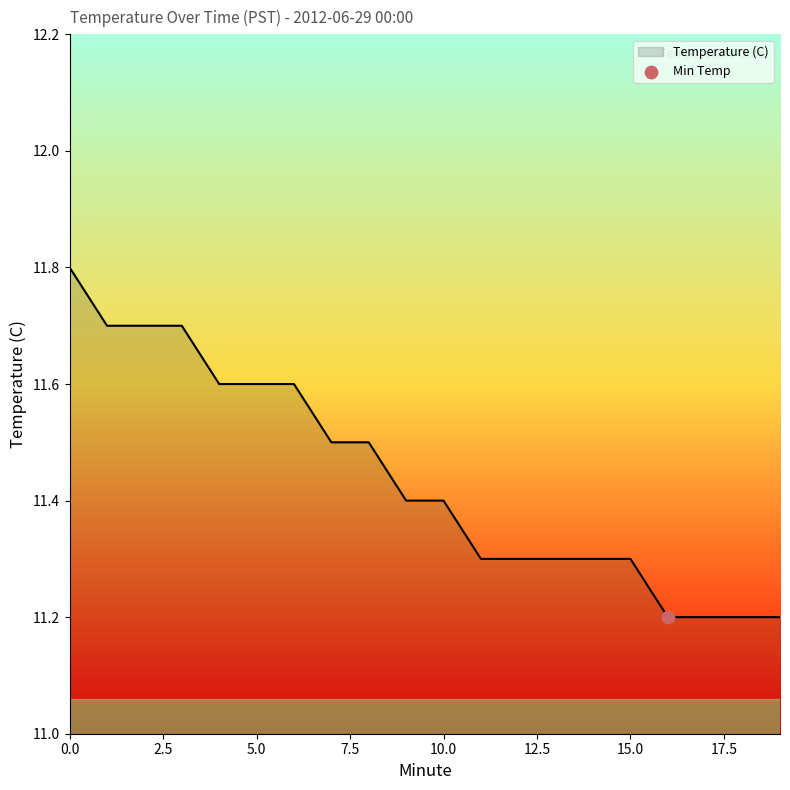

What is the greatest value displayed?

11.8